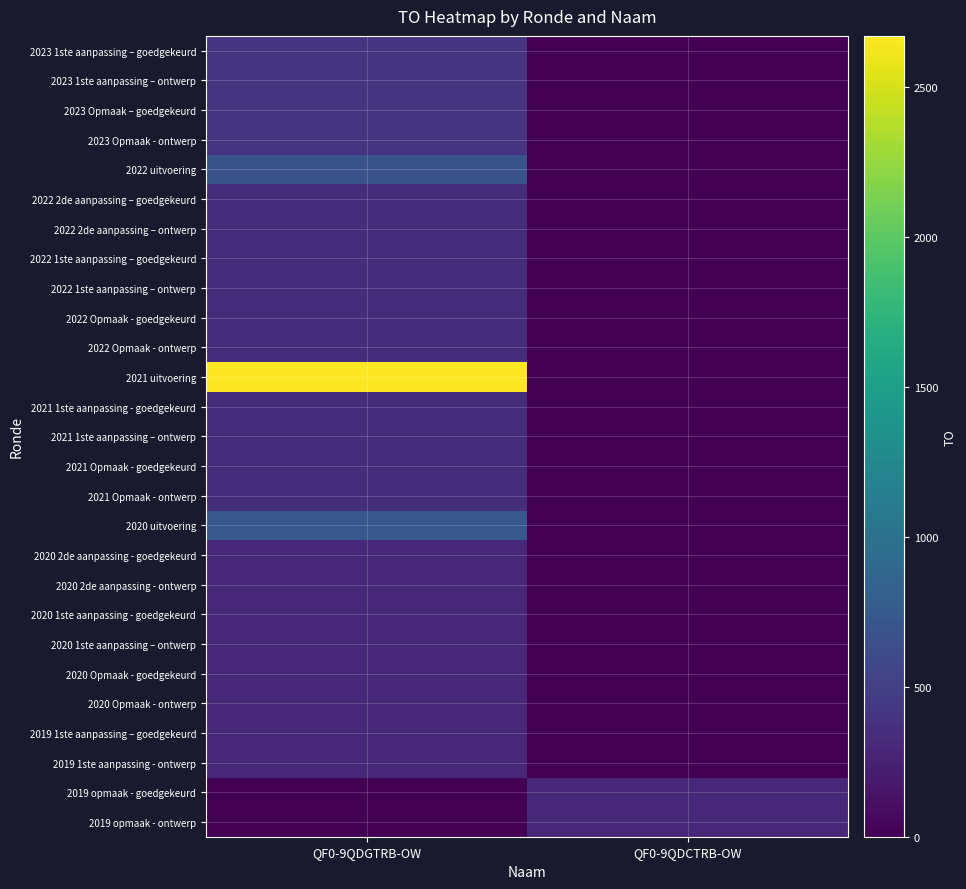

How many series are shown in this chart?

27